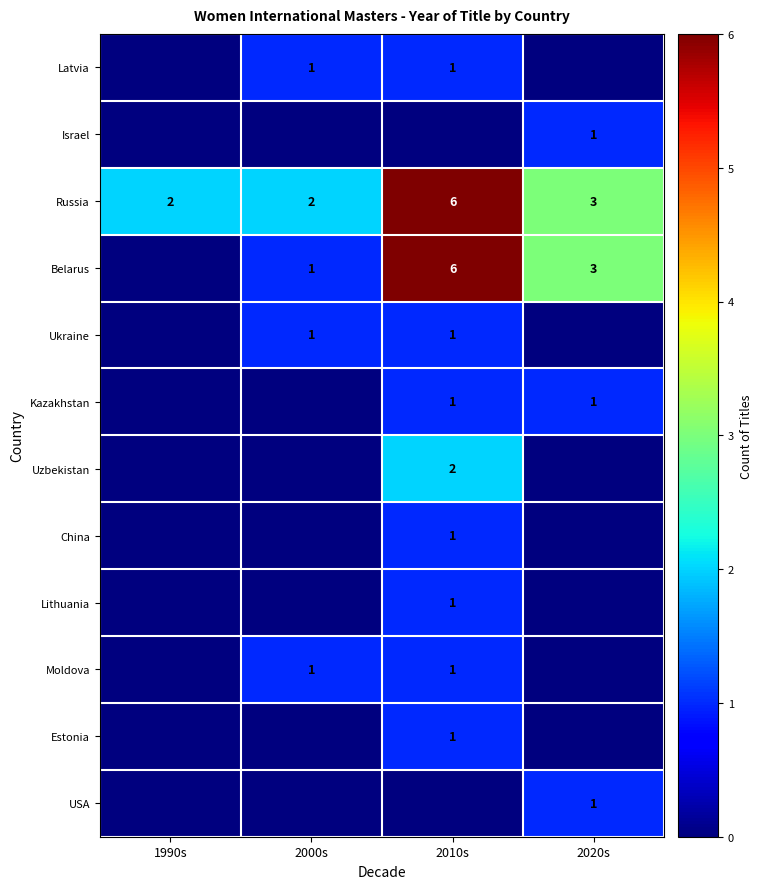

The Kazakhstan series shows 1 at 2020s. True or false?

True